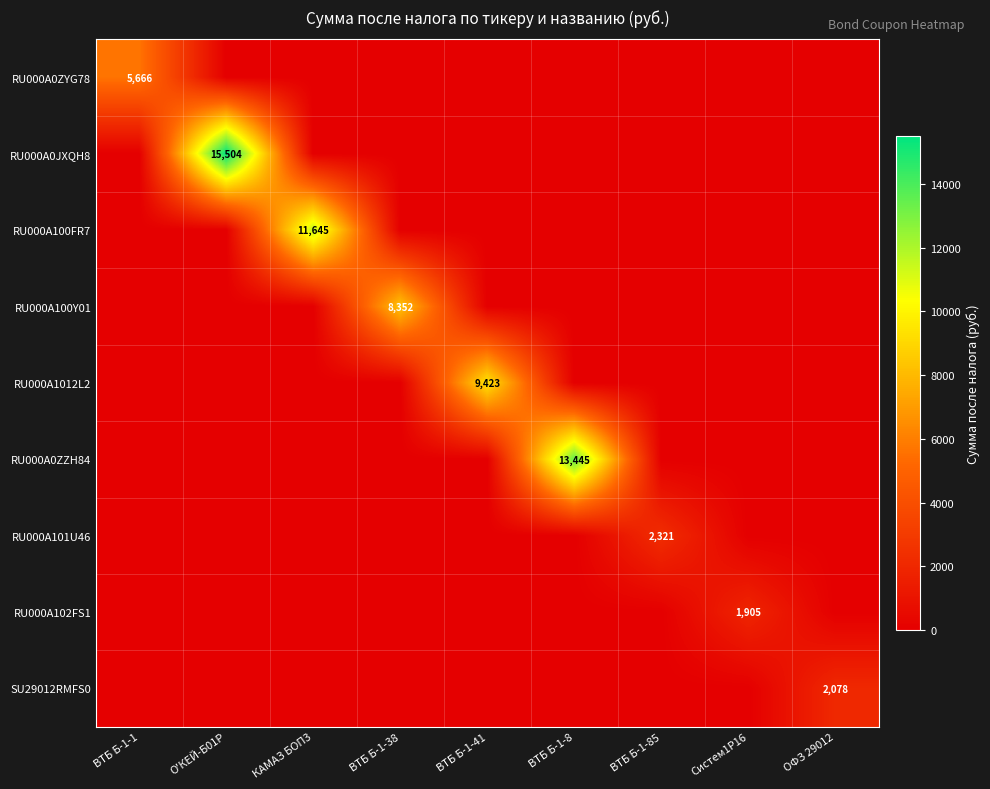

What is the total value across all series at Систем1P16?

1905.2